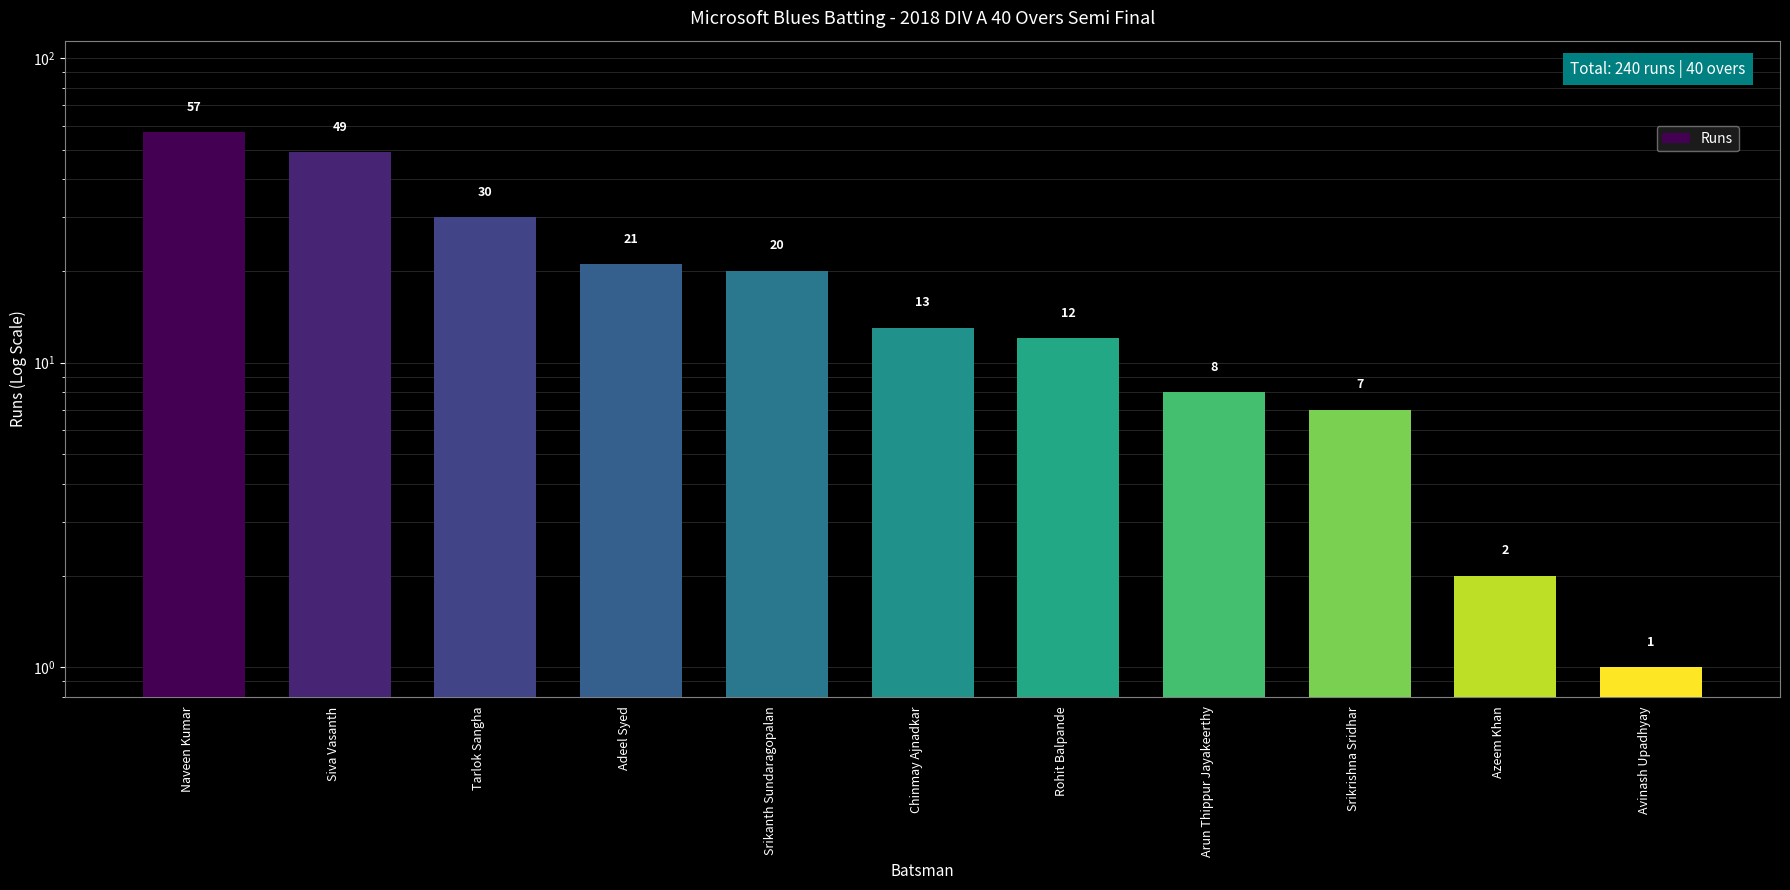

Rank the categories by value from highest to lowest.

Naveen Kumar, Siva Vasanth, Tarlok Sangha, Adeel Syed, Srikanth Sundaragopalan, Chinmay Ajnadkar, Rohit Balpande, Arun Thippur Jayakeerthy, Srikrishna Sridhar, Azeem Khan, Avinash Upadhyay